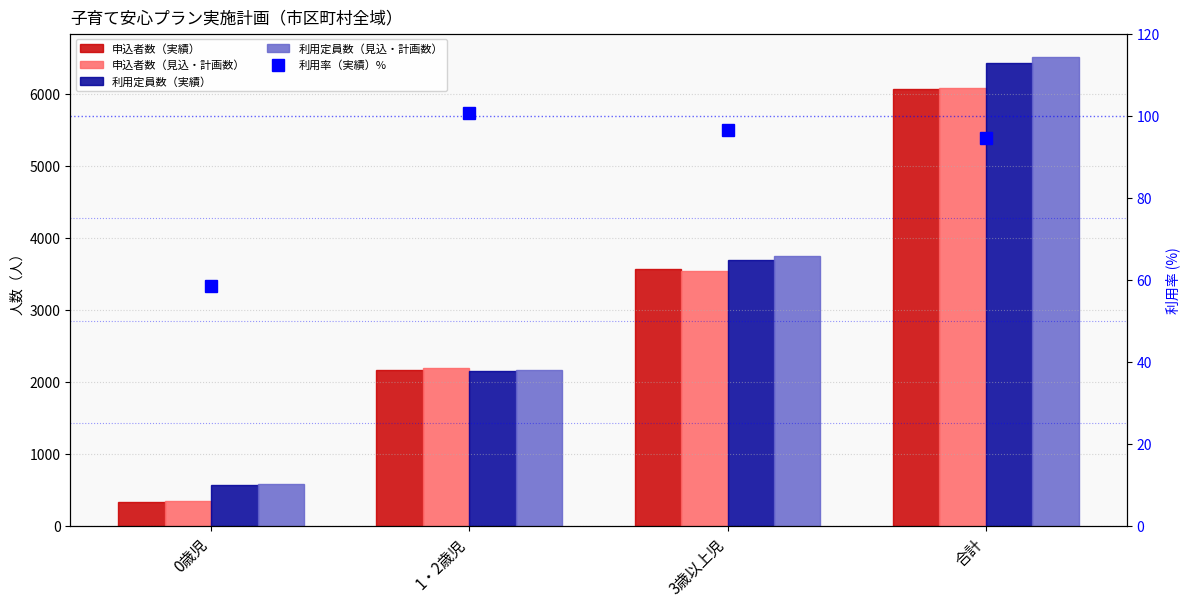

Rank the categories by 利用定員数（実績） value from highest to lowest.

合計, 3歳以上児, 1・2歳児, 0歳児